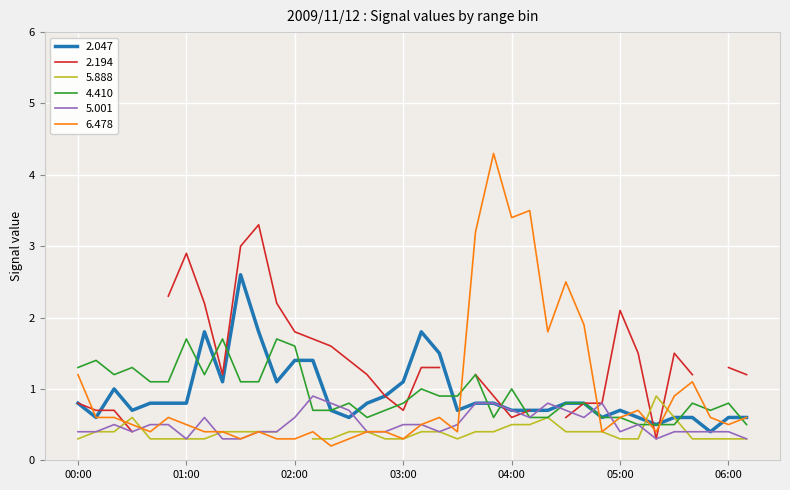

What is the difference between the 6.478 values at 04:50 and 03:40?

2.8